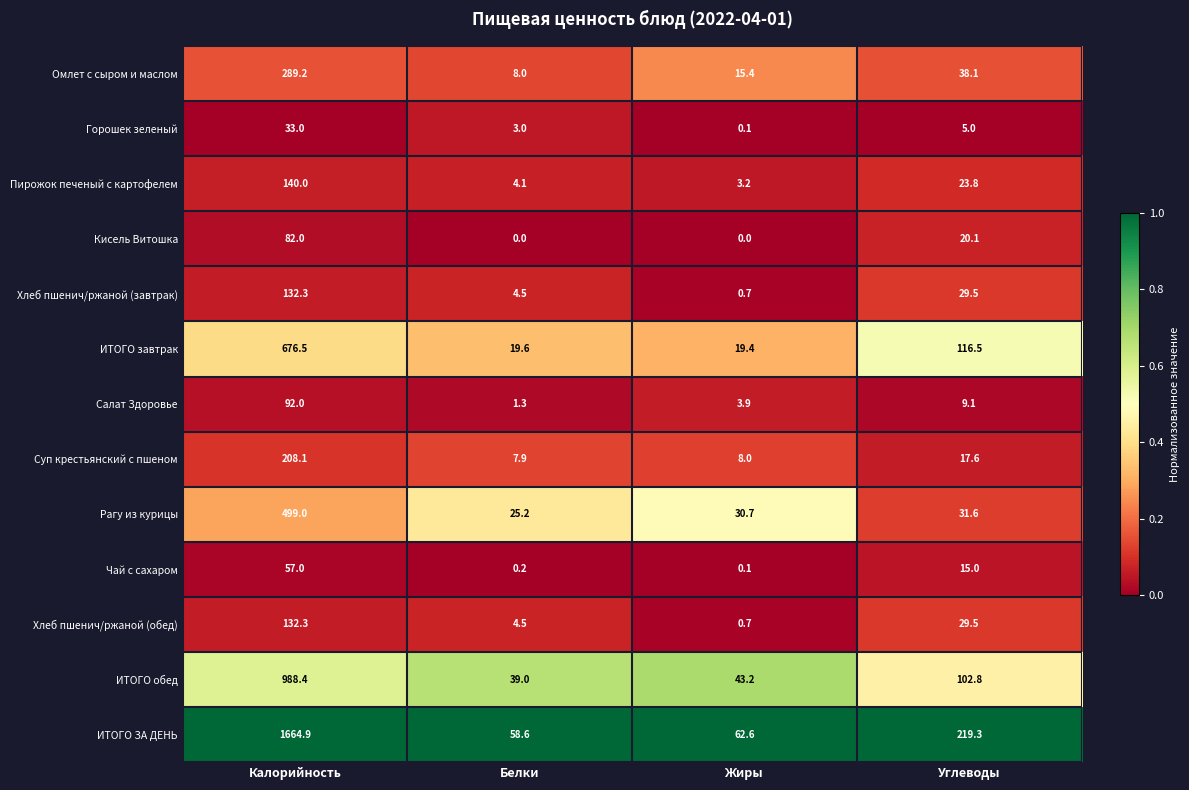

Which category has the highest value across all series?

Калорийность